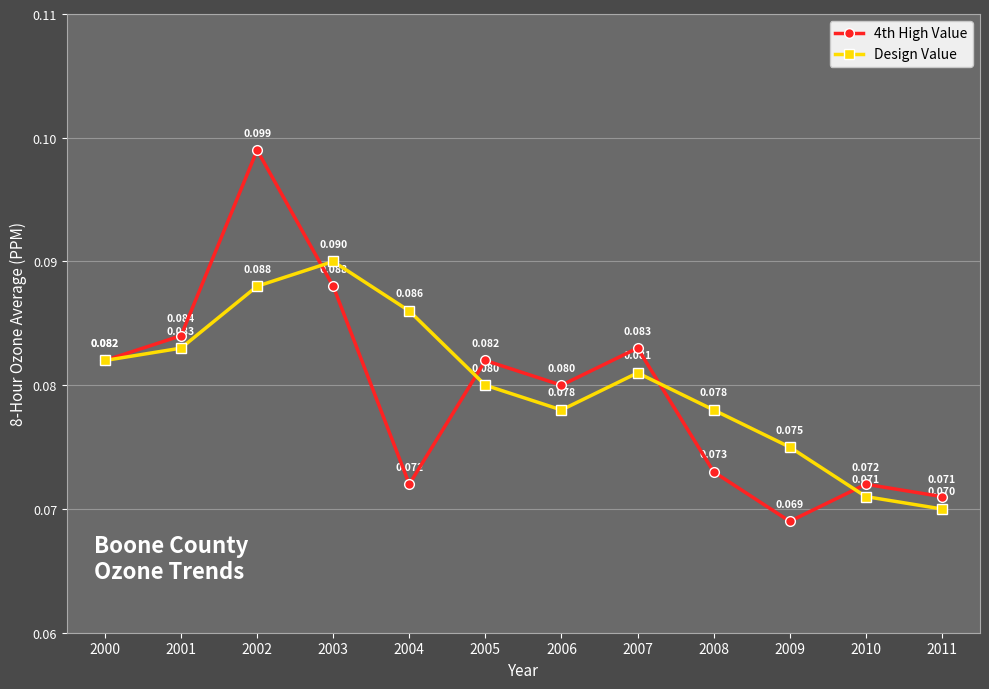

Which series has the largest total across all categories?

Design Value